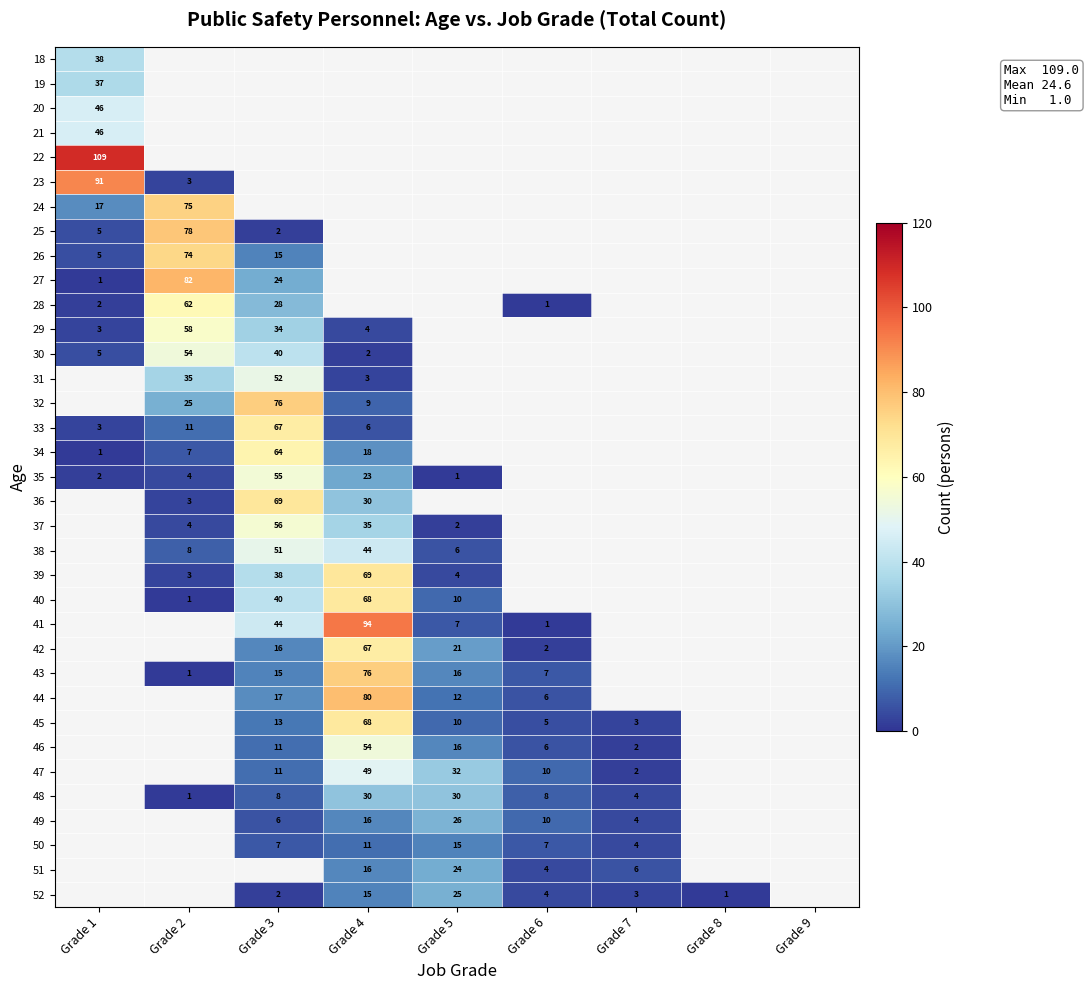

The 37 series shows 2 at Grade 5. True or false?

True